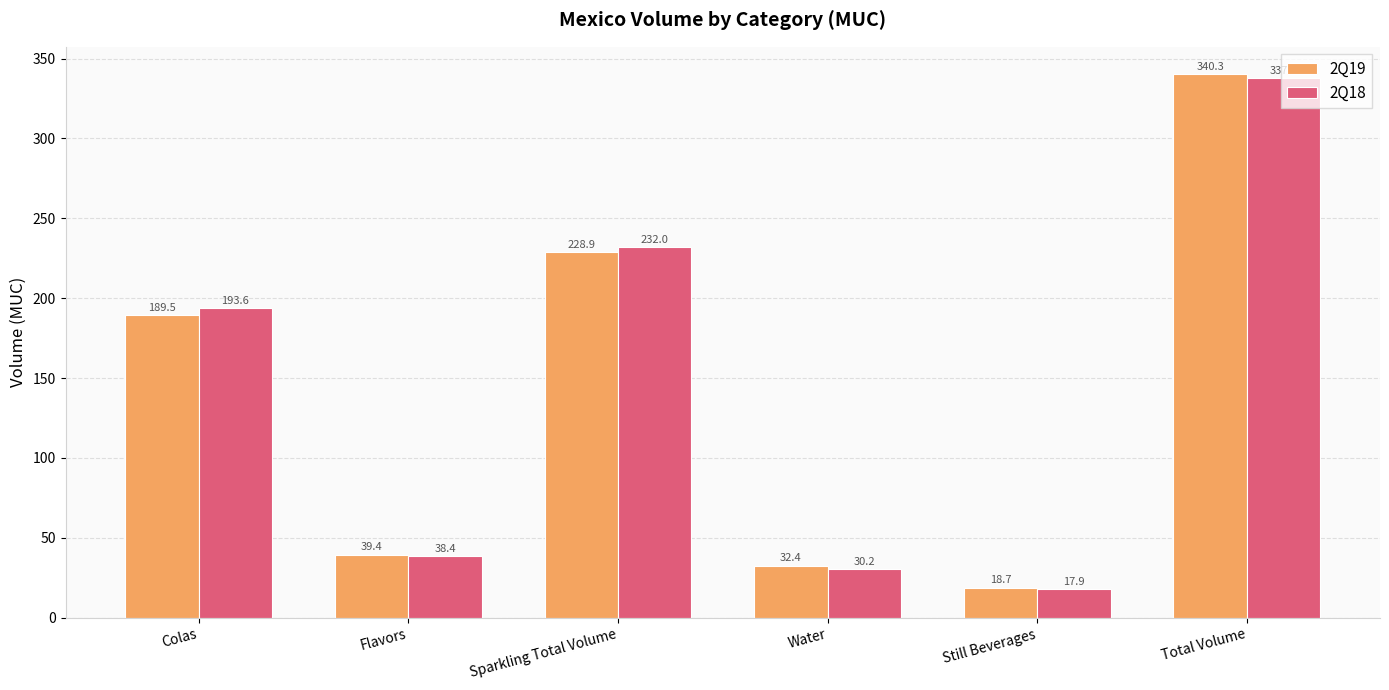

What is the total value across all series at Water?

62.6